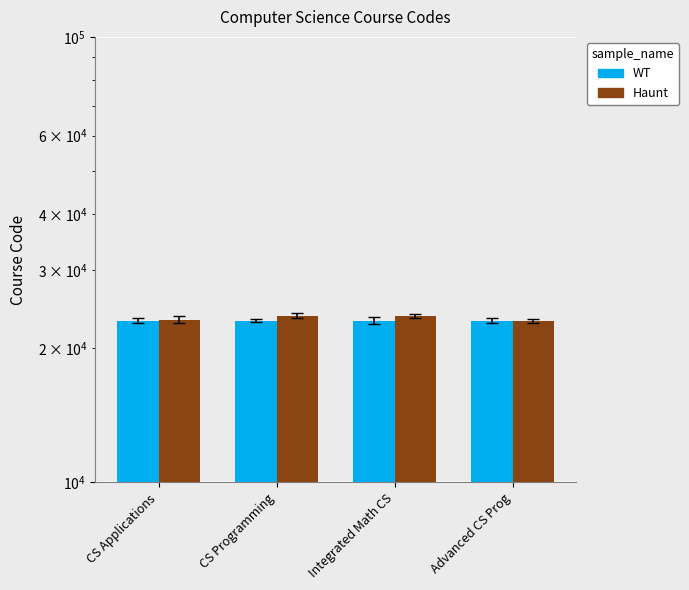

Rank the categories by Haunt value from highest to lowest.

Integrated Math CS, CS Programming, CS Applications, Advanced CS Prog